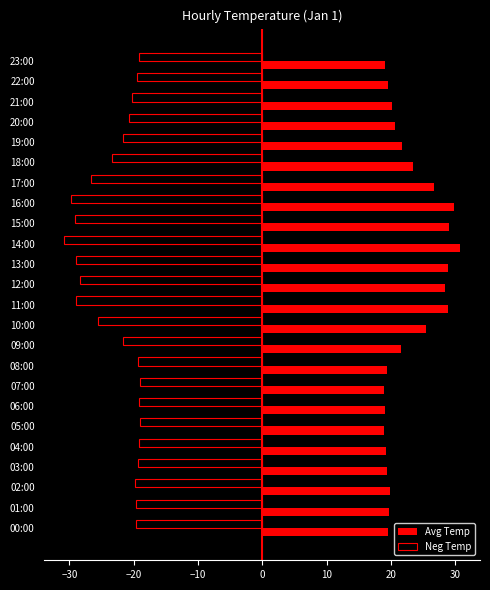

Is it true that Avg Temp equals 27.4 at 22:00?

False